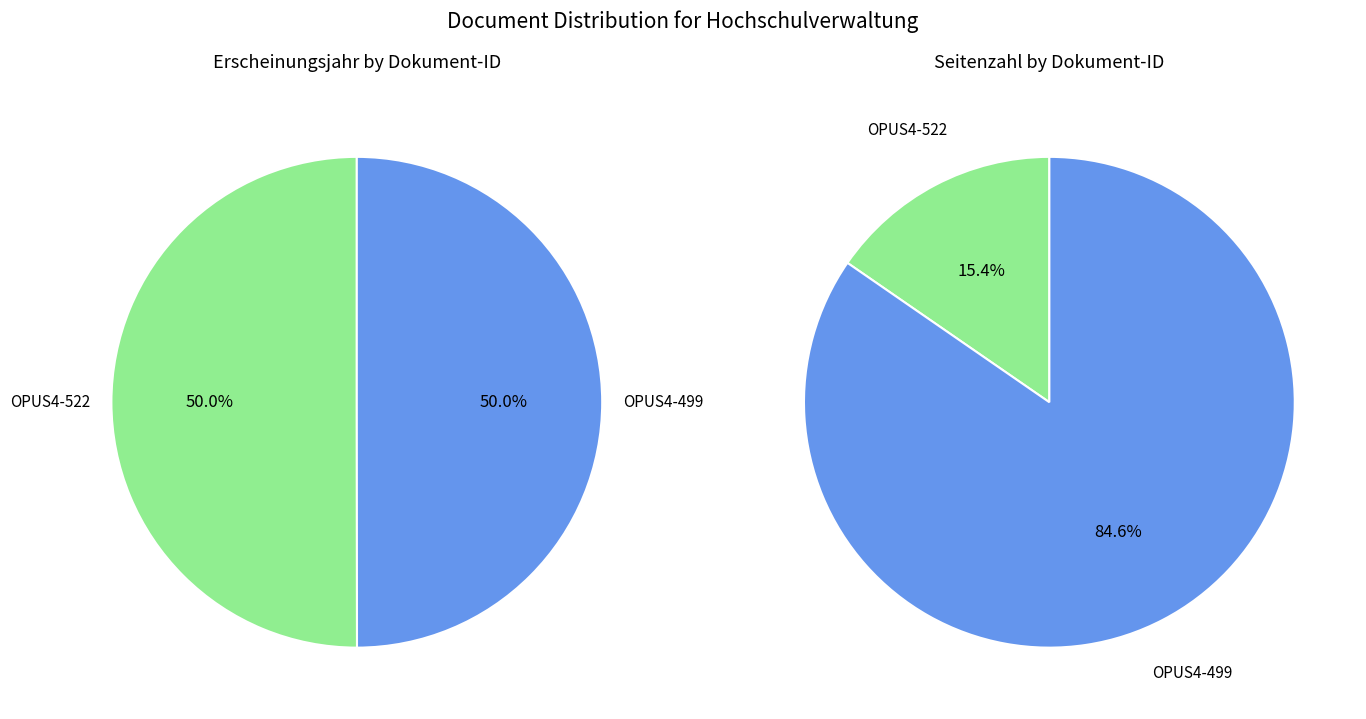

True or false: OPUS4-499 accounts for 38% of the total.

False